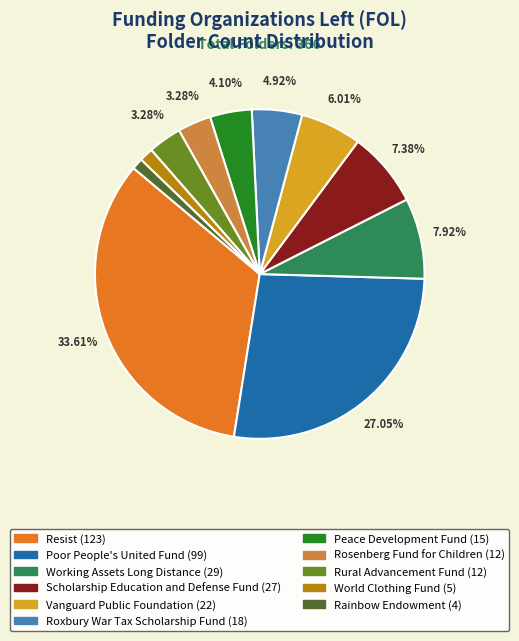

The Vanguard Public Foundation slice represents 20% of the pie. True or false?

False